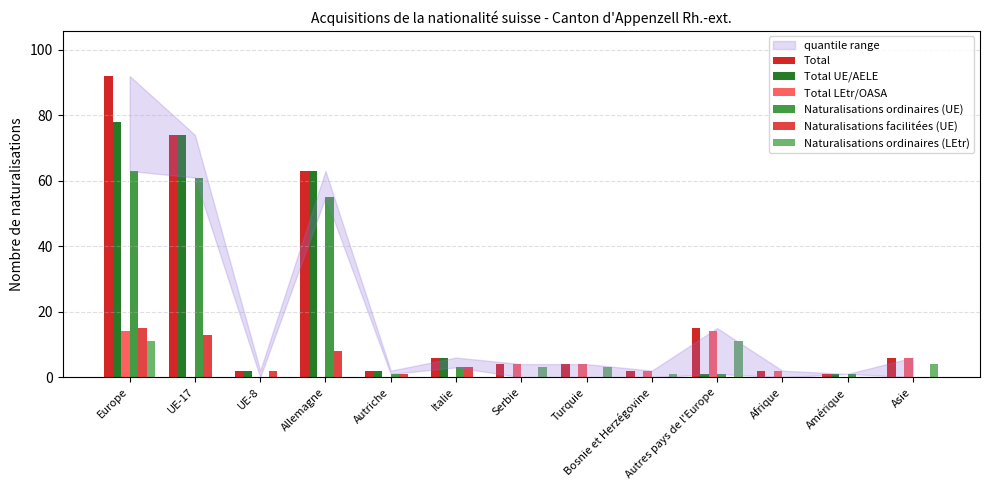

The value of Total UE/AELE at Autriche is 2. True or false?

True